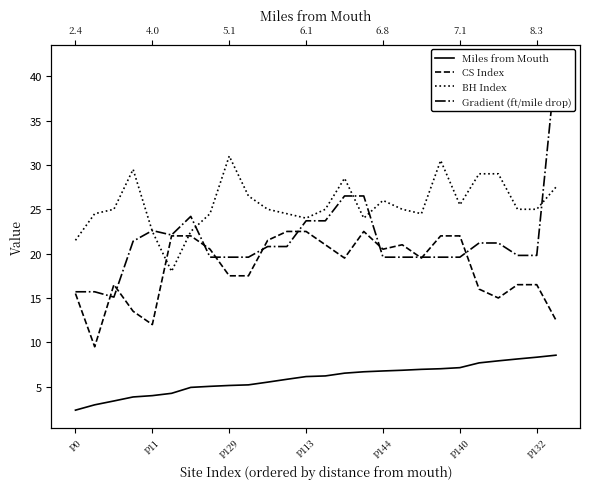

What are all the series names shown in the legend?

Miles from Mouth, CS Index, BH Index, Gradient (ft/mile drop)